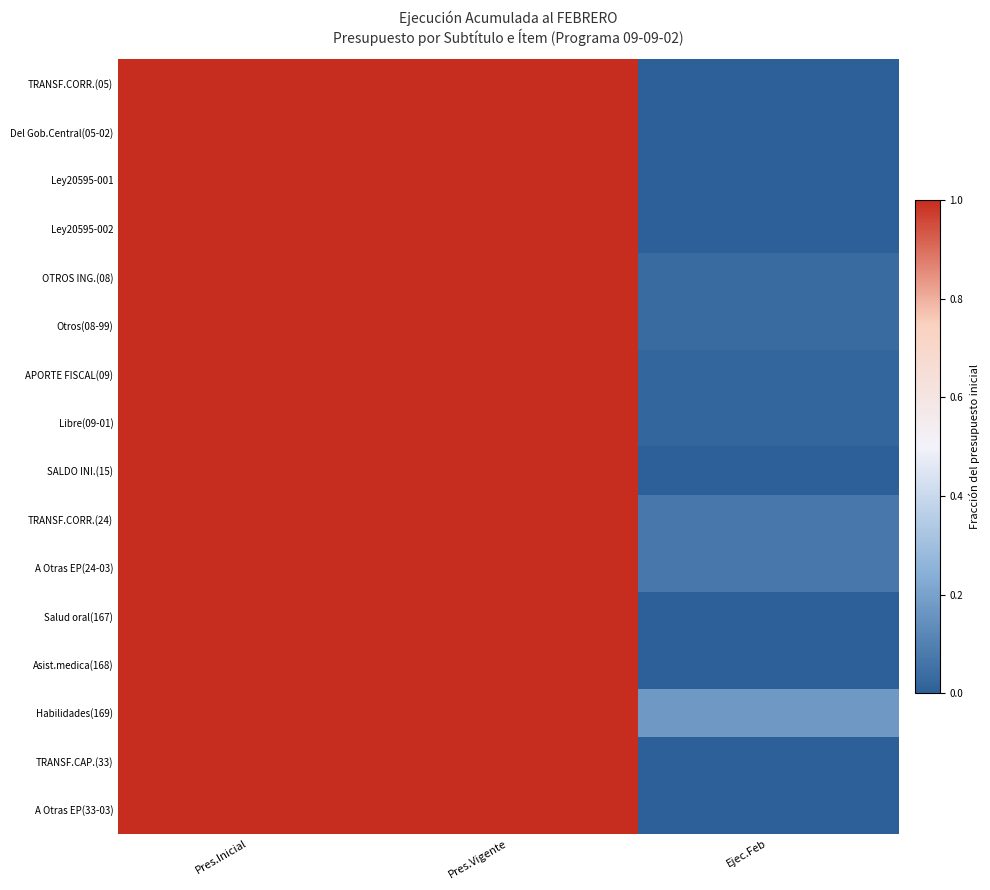

At which category is the sum across all series the highest?

Pres.Inicial